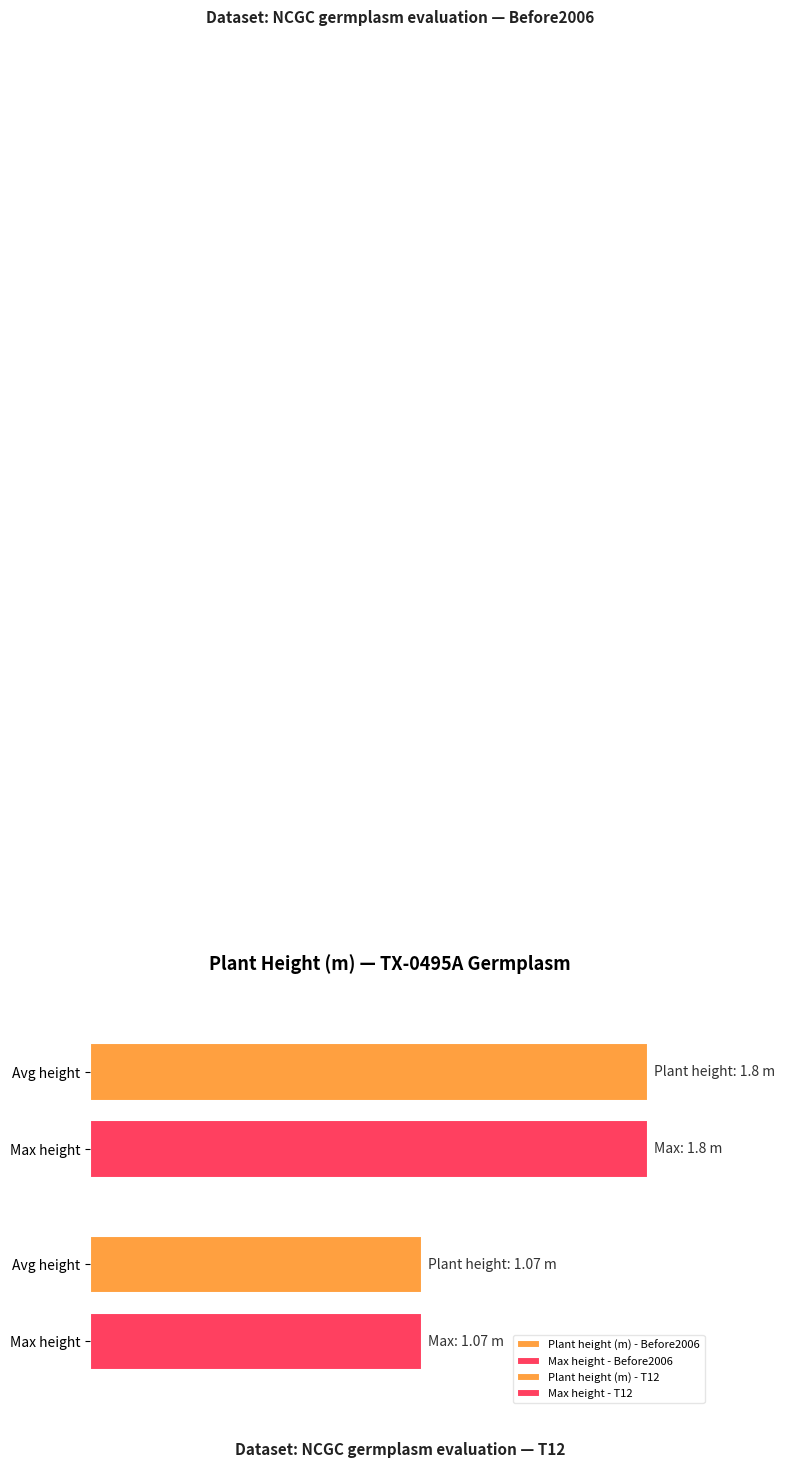

How many groups of bars are there?

2